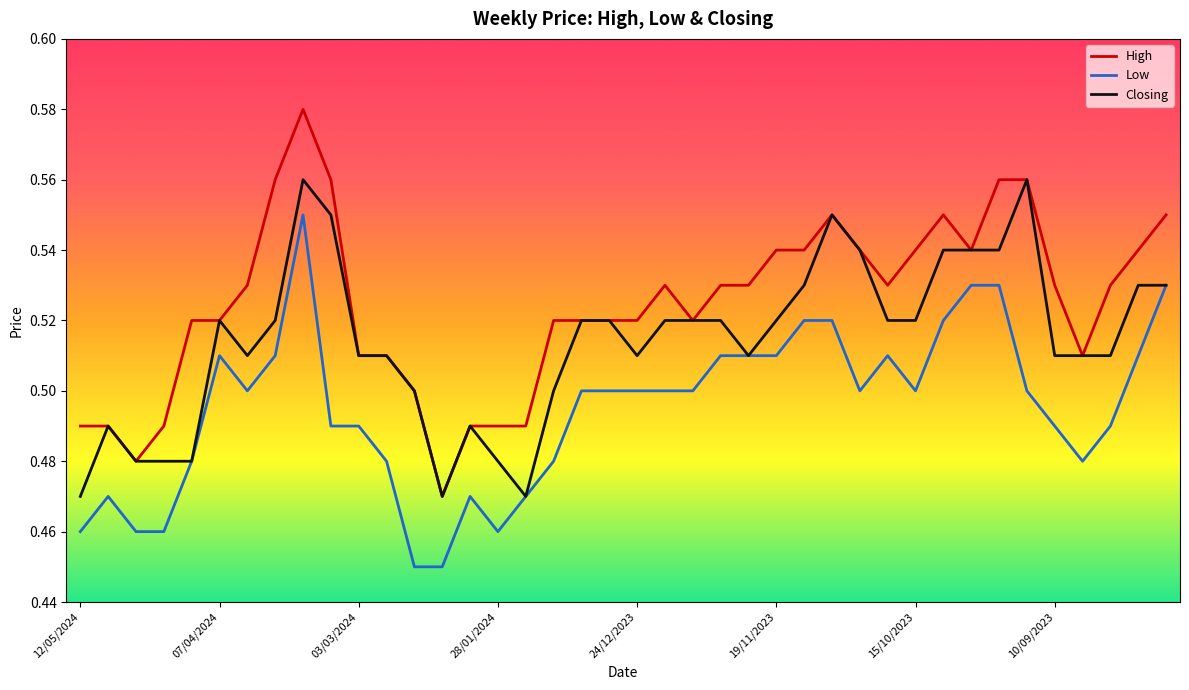

What is the sum of all Closing values?

20.6